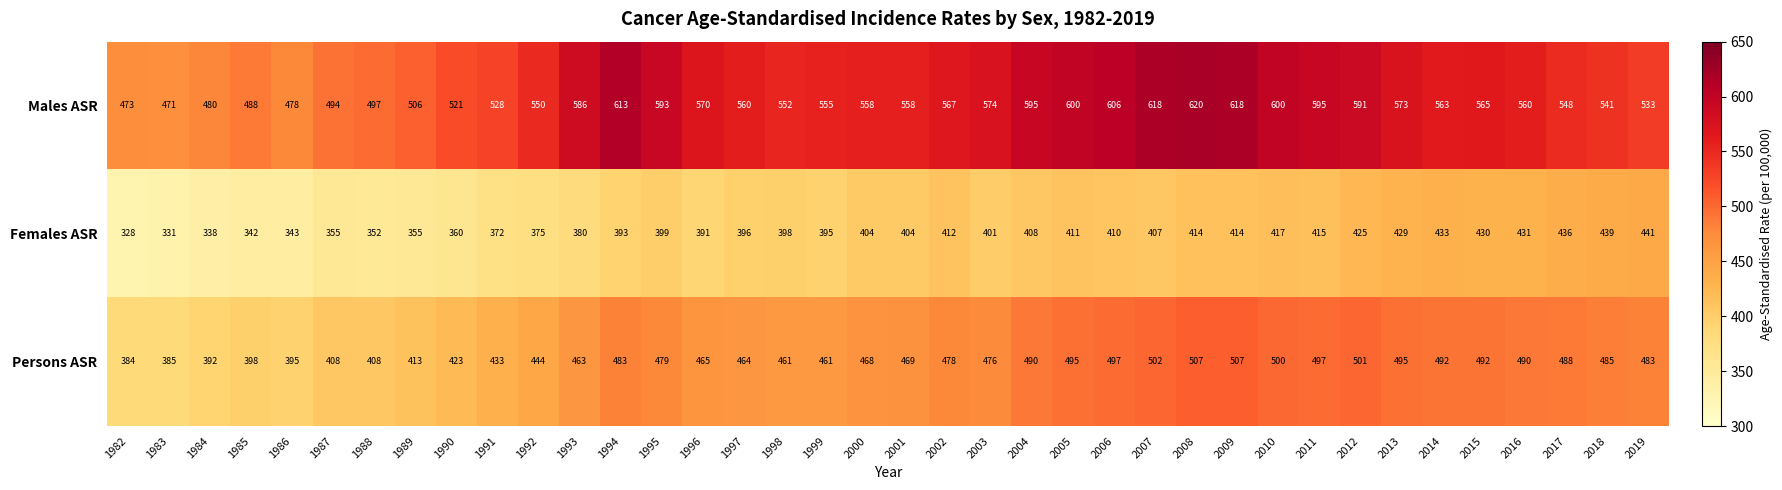

How many categories are shown in the chart?

38